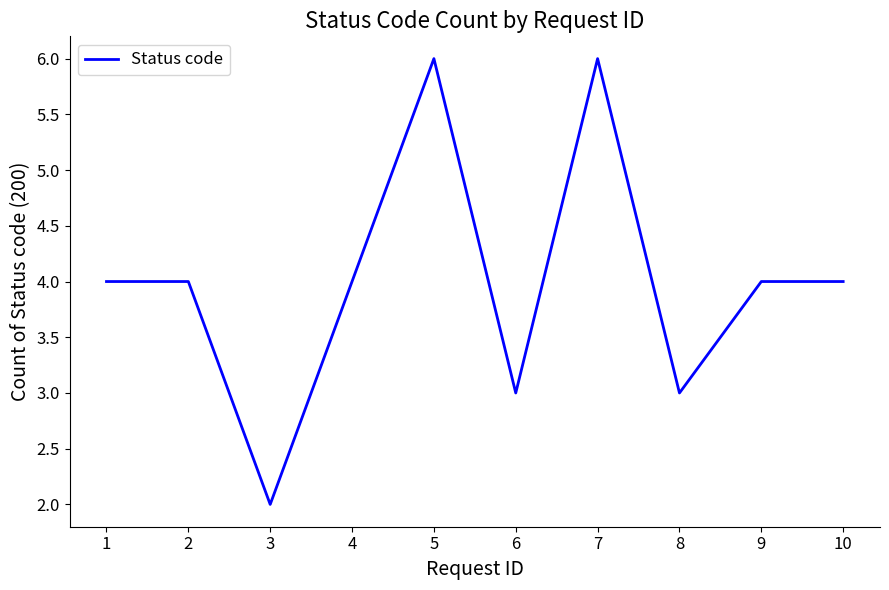

What is the maximum value shown in the chart?

6